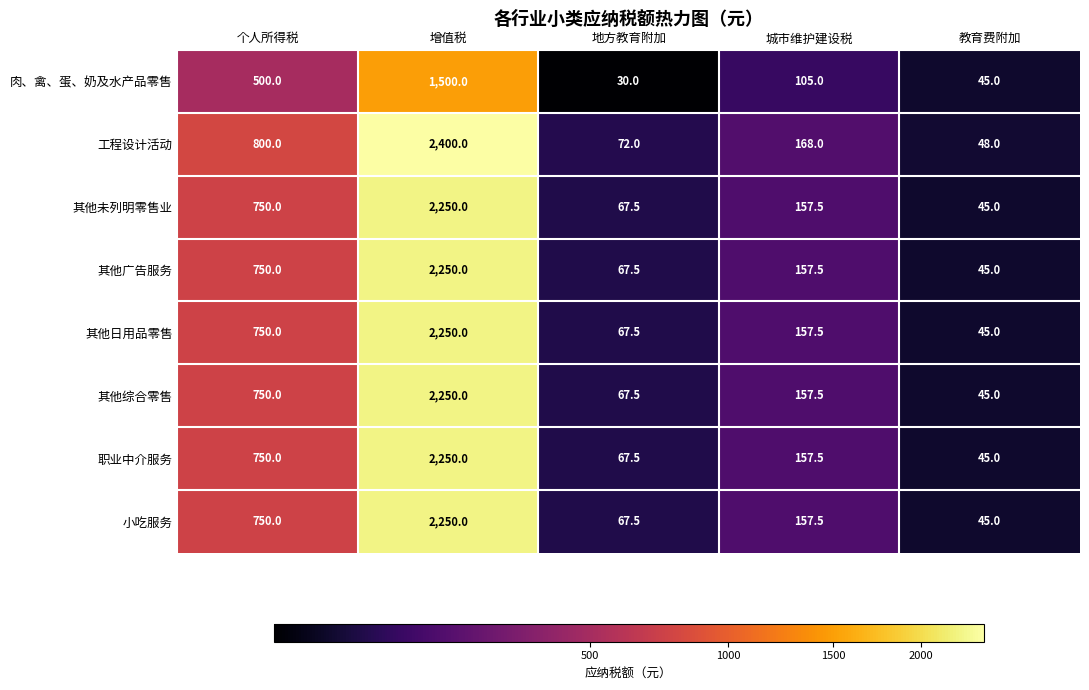

What is the average value of the 其他广告服务 series?

654.0